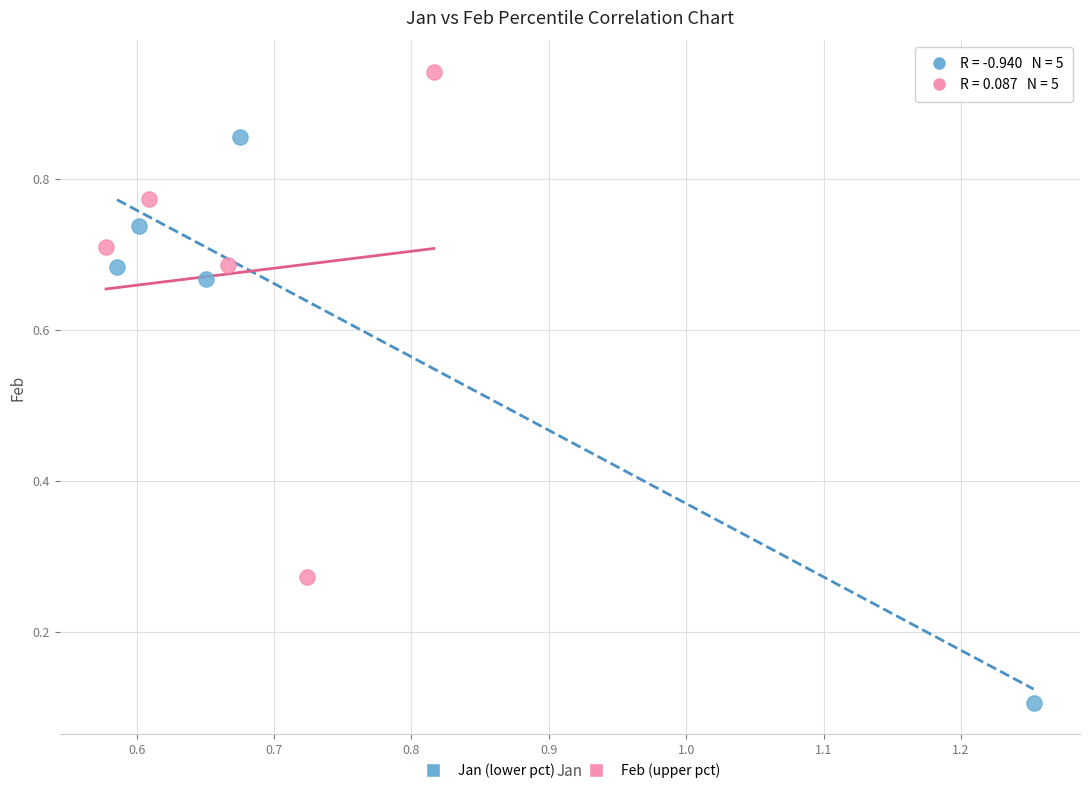

Which series reaches the minimum Y coordinate?

Jan (lower pct)